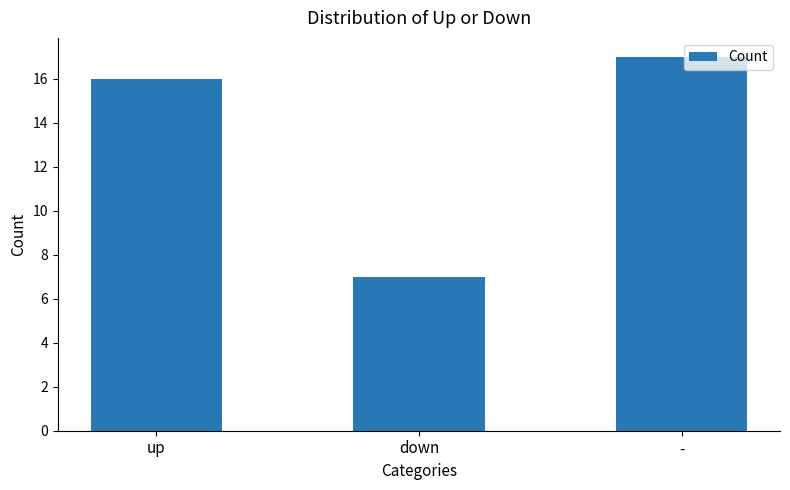

What is the greatest value displayed?

17